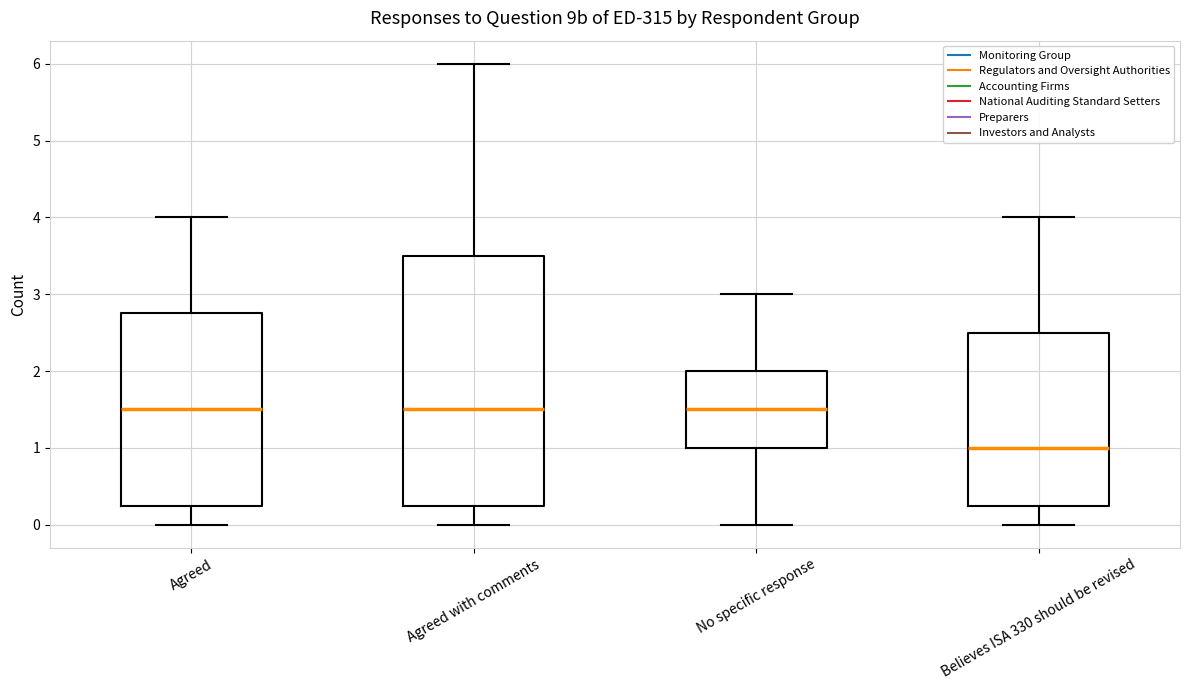

Reading left to right, read every box against the y-axis: the position of its median line, the range the box covers, and the ends of its whiskers. The values are not printed on the chart, so give them approximately, as read against the axis.

Agreed: median 1.5, box 0.3 to 2.8, whiskers 0.0 to 4.0
Agreed with comments: median 1.5, box 0.3 to 3.5, whiskers 0.0 to 6.0
No specific response: median 1.5, box 1.0 to 2.0, whiskers 0.0 to 3.0
Believes ISA 330 should be revised: median 1.0, box 0.3 to 2.5, whiskers 0.0 to 4.0